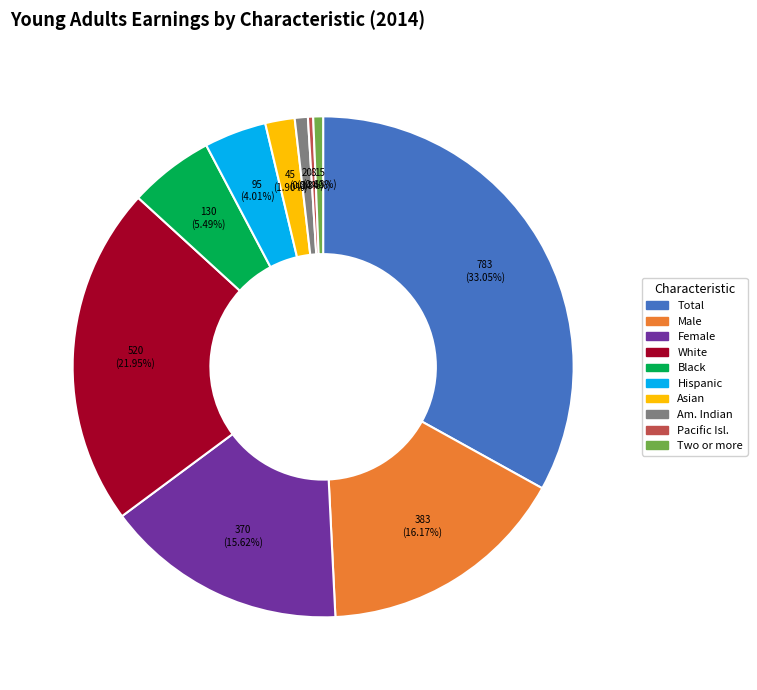

To the nearest percent, what is the difference between the largest and smallest slice percentages?

33%